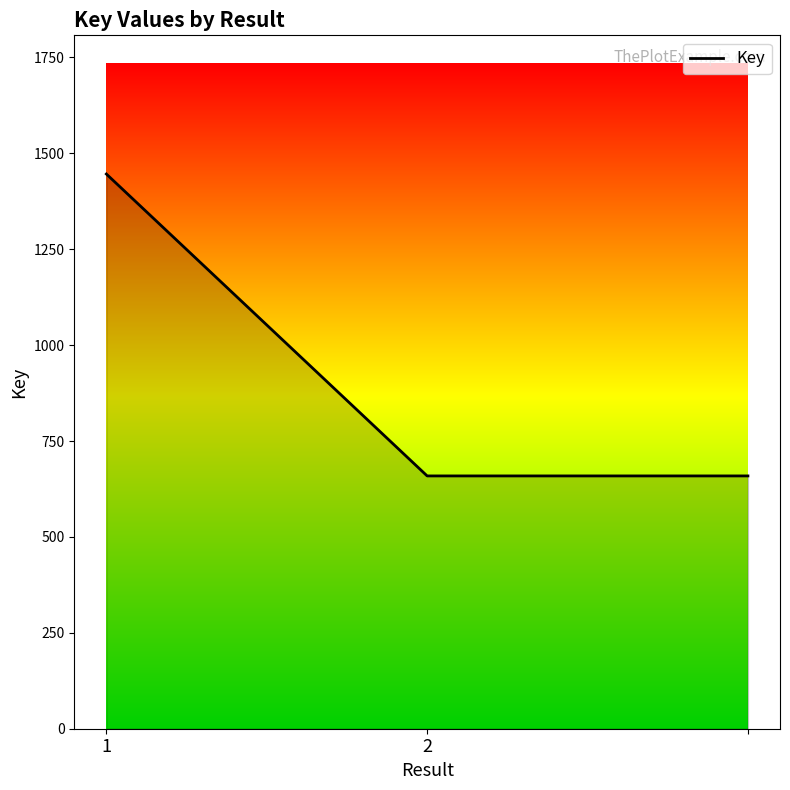

How many lines are shown in the chart?

1